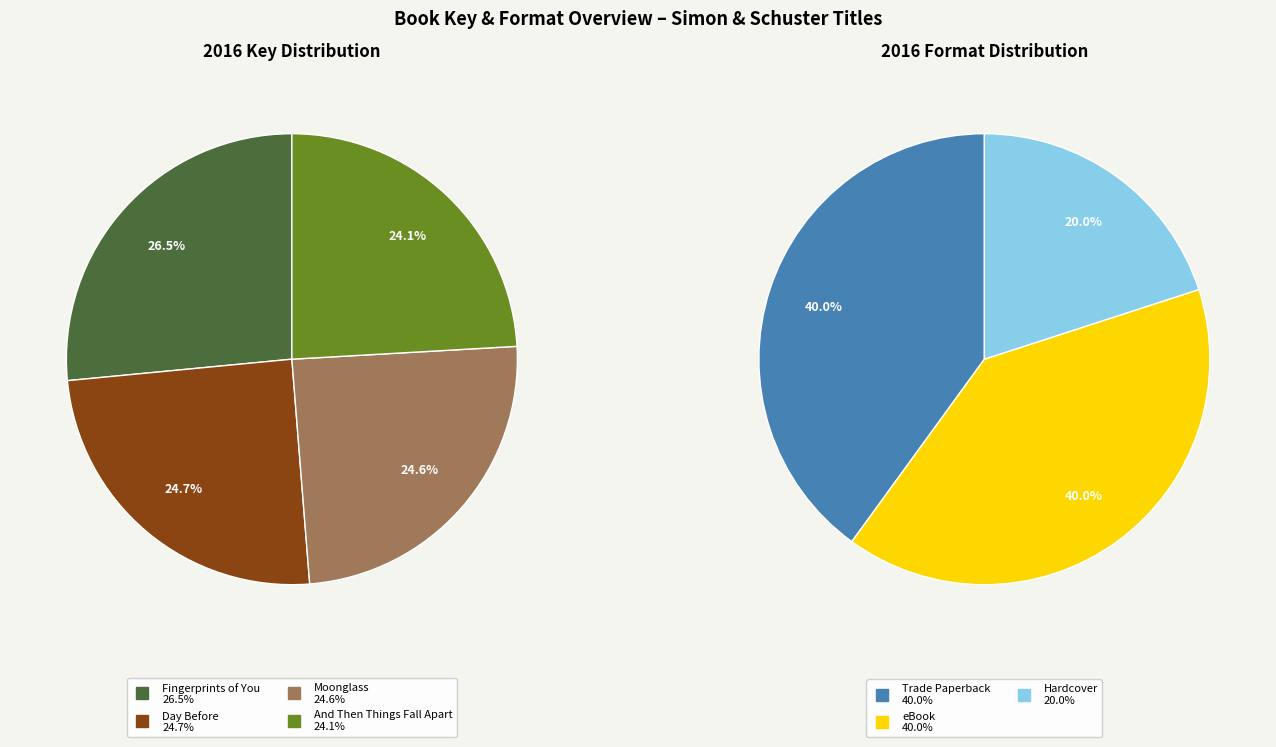

Rank the categories by value from lowest to highest.

And Then Things Fall Apart, Moonglass, Day Before, Fingerprints of You